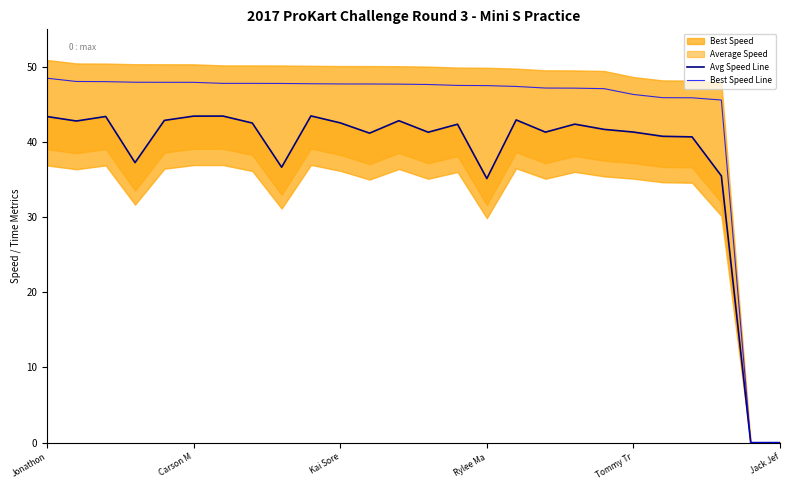

Does the chart display data point markers on the line(s)?

No